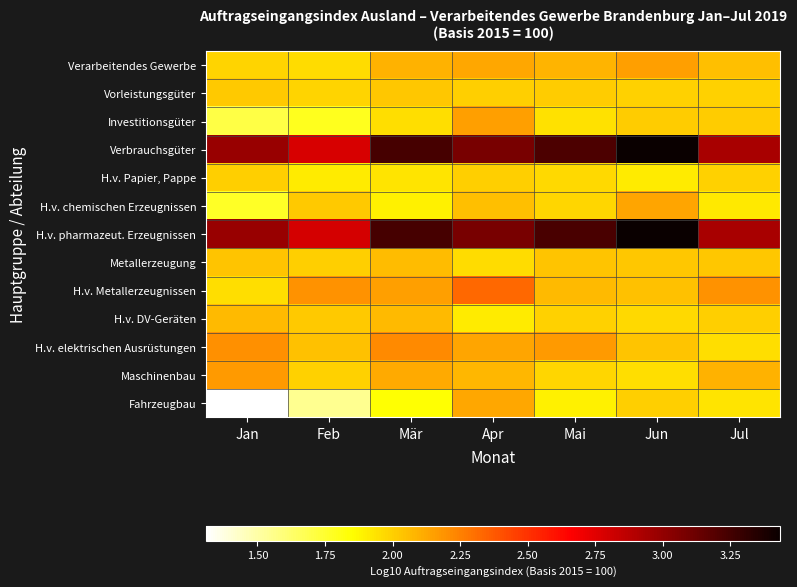

Which series has the largest range (max minus min)?

Fahrzeugbau